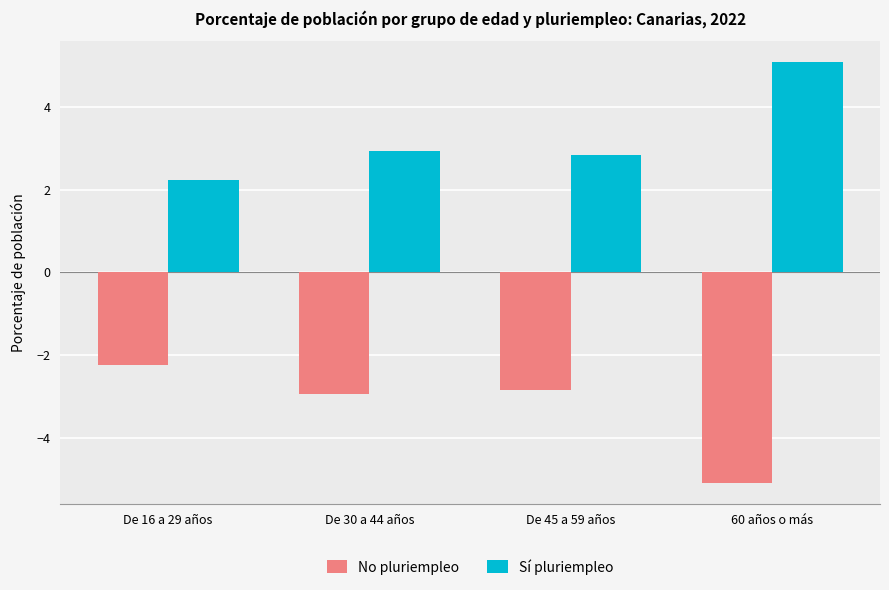

The value of Sí pluriempleo at De 45 a 59 años is 2.8. True or false?

True